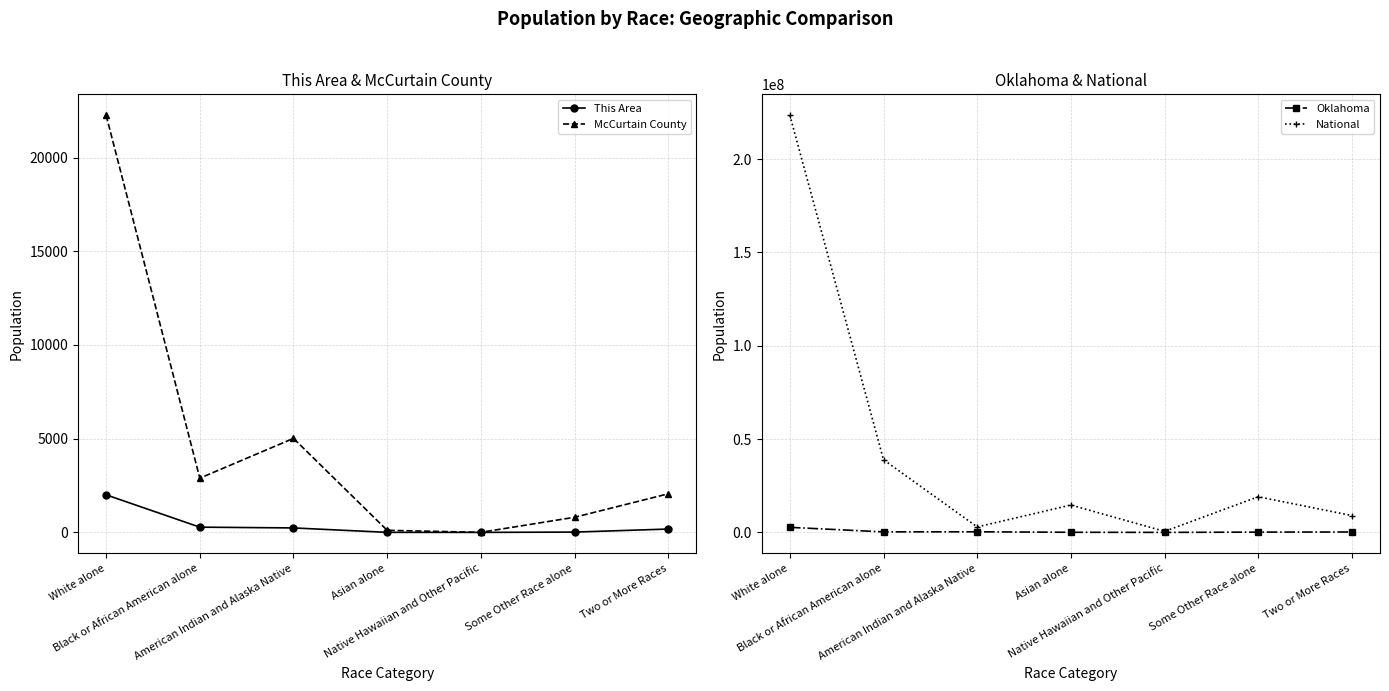

What is the sum of all Oklahoma values?

3751351